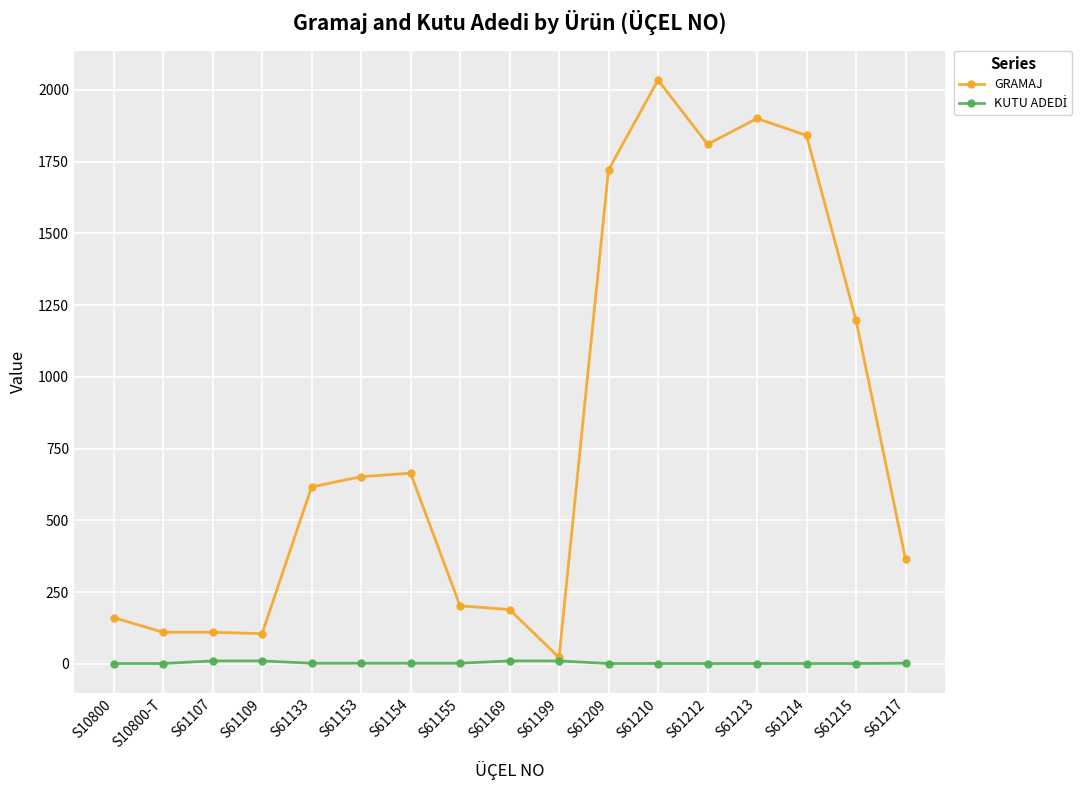

What is the smallest value displayed?

1